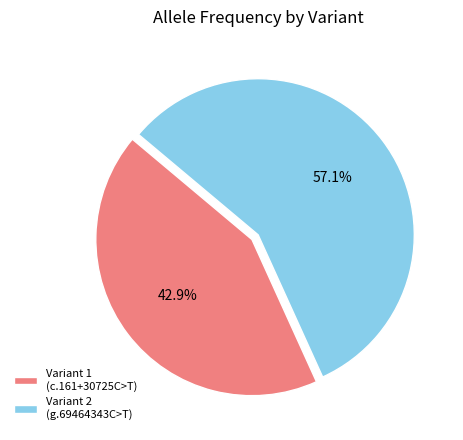

Between Variant 1 (c.161+30725C>T) and Variant 2 (g.69464343C>T), which is larger?

Variant 2 (g.69464343C>T)